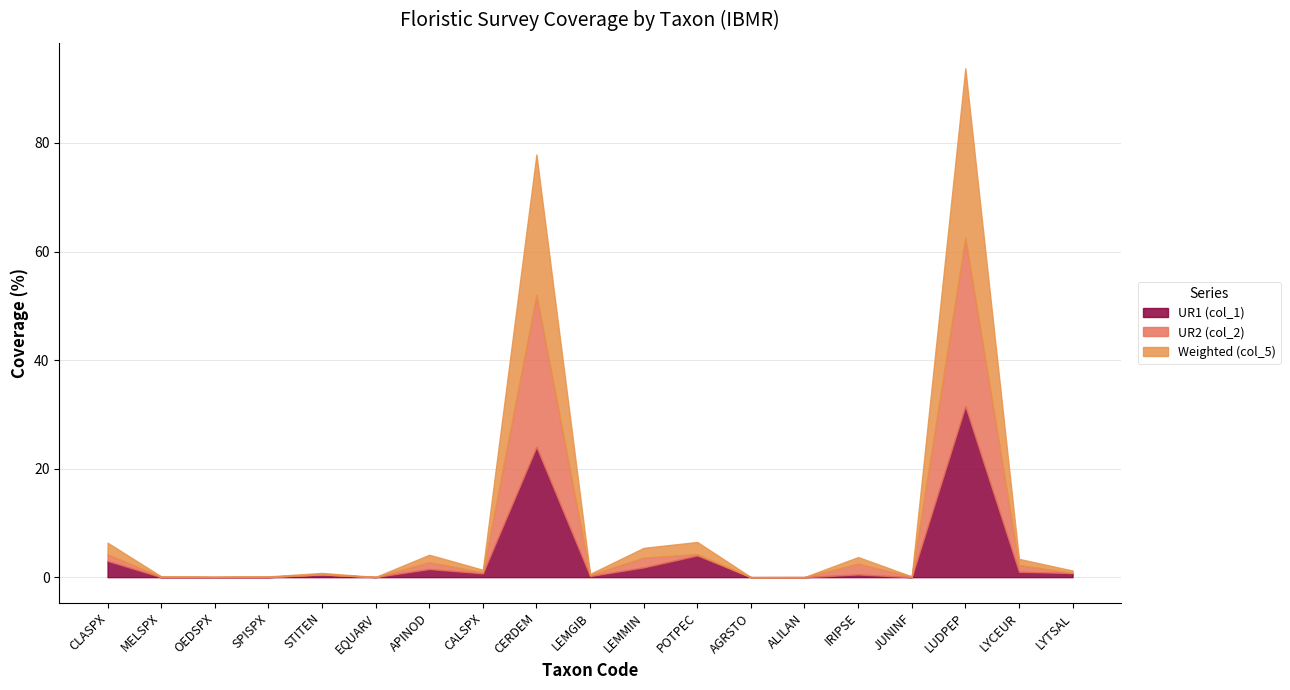

What is the total value across all series at STITEN?

0.8